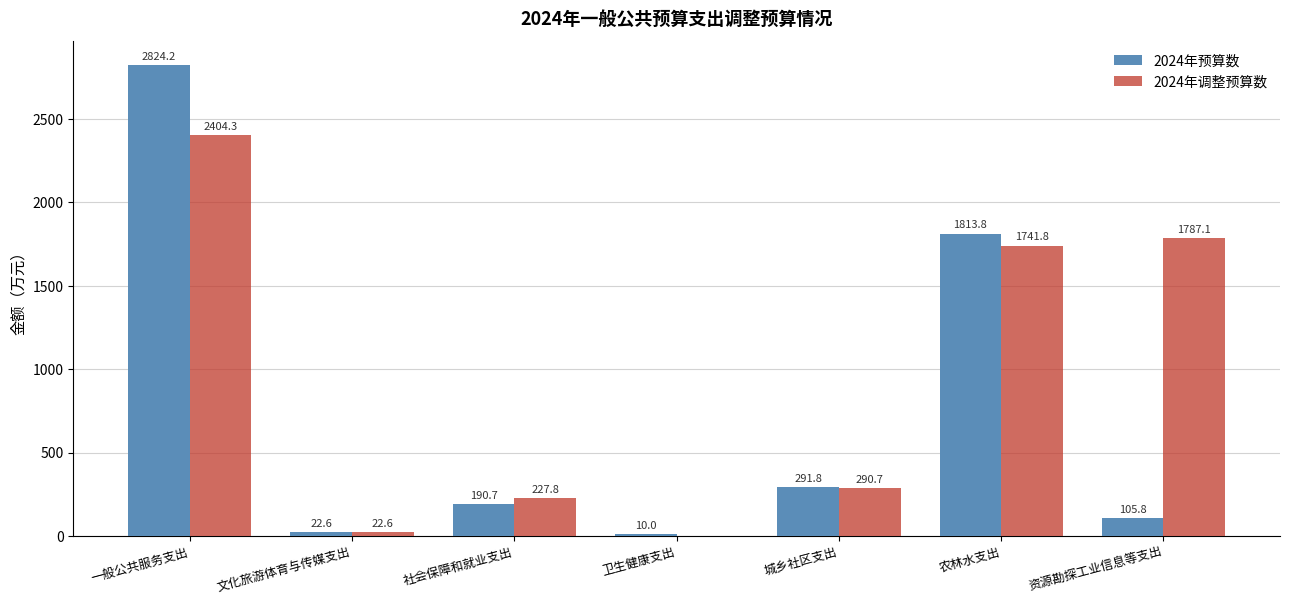

At which label is 2024年调整预算数 closest to 1202?

农林水支出